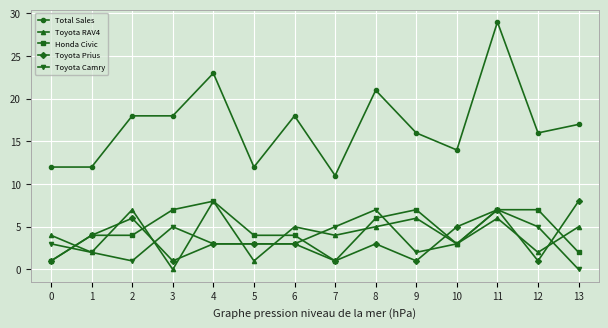

In Toyota RAV4, how many points are higher than both neighbors (excluding endpoints)?

5